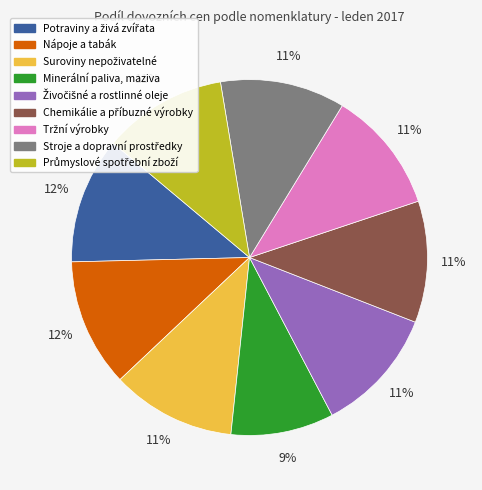

To the nearest percent, what is the average slice percentage?

11%